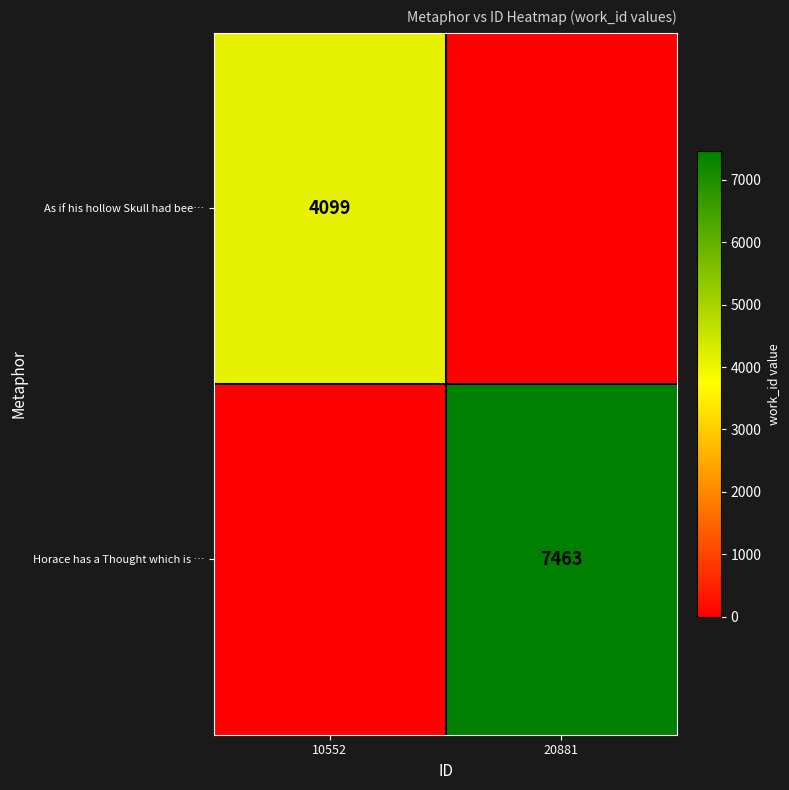

The value of As if his hollow Skull had bee… at 10552 is 4099. True or false?

True